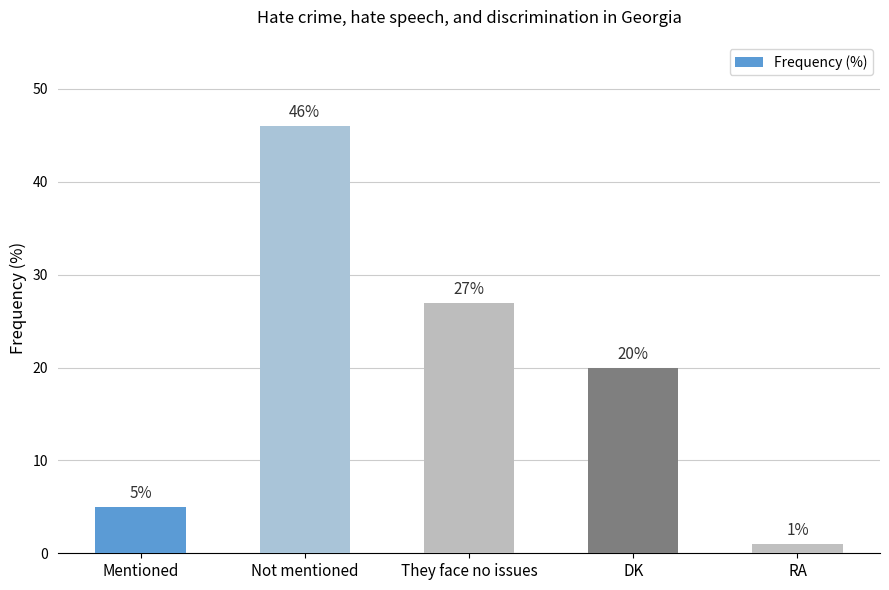

What is the label of the 5th bar from the right?

Mentioned